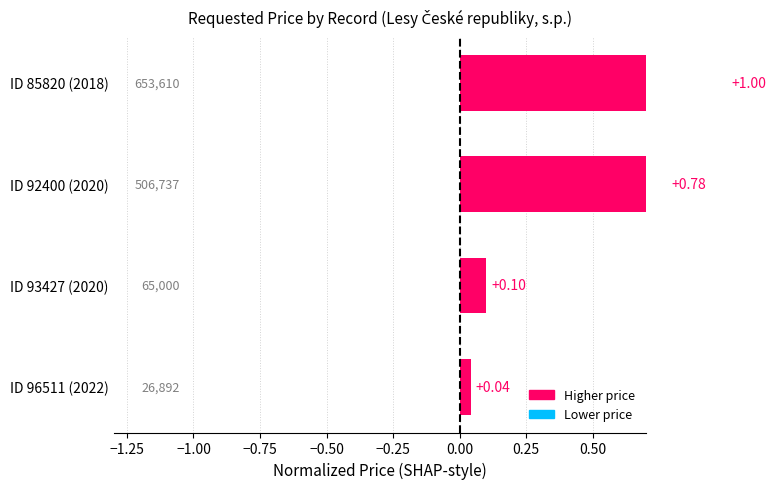

Is it true that the value at ID 85820 (2018) is 1.3?

False